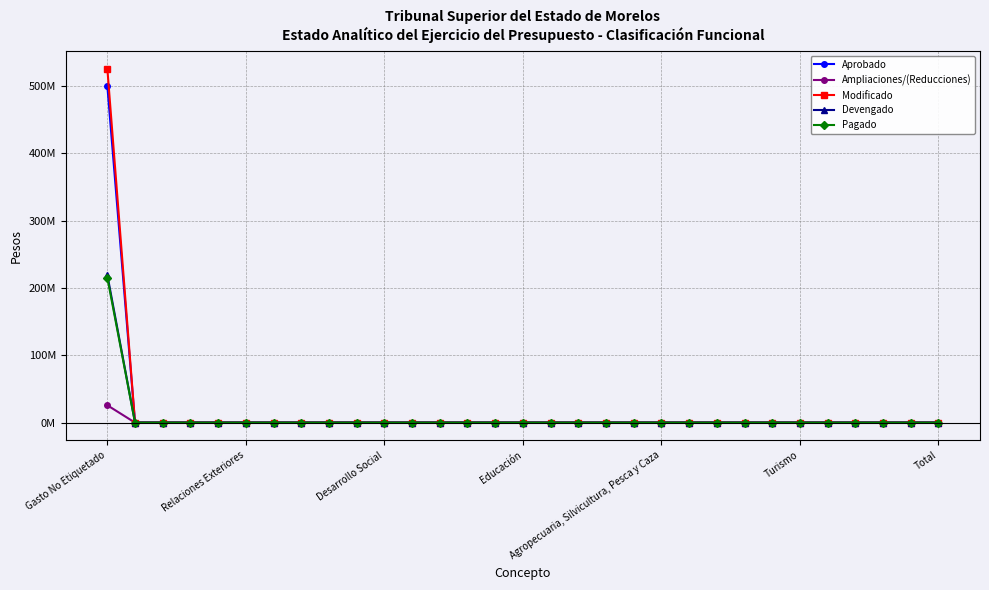

What are all the series names shown in the legend?

Aprobado, Ampliaciones/(Reducciones), Modificado, Devengado, Pagado